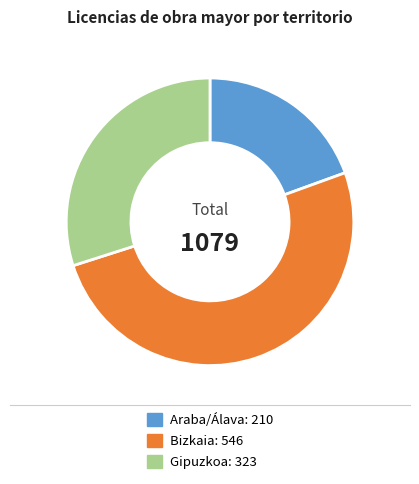

Do Araba/Álava and Bizkaia together represent more than half of the pie?

Yes